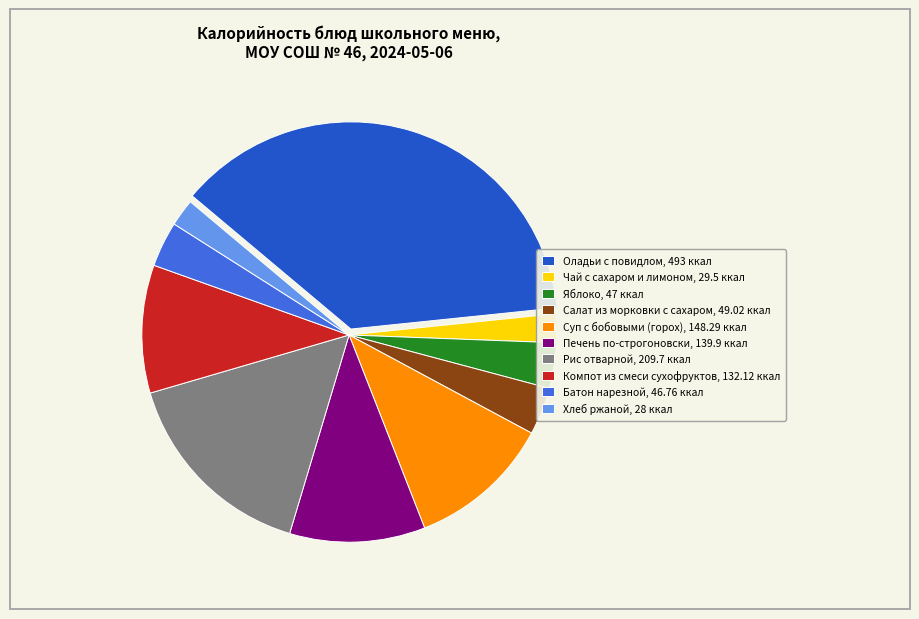

Approximately how many times larger is the value at Суп с бобовыми (горох), 148.29 ккал compared to Печень по-строгоновски, 139.9 ккал?

1.1